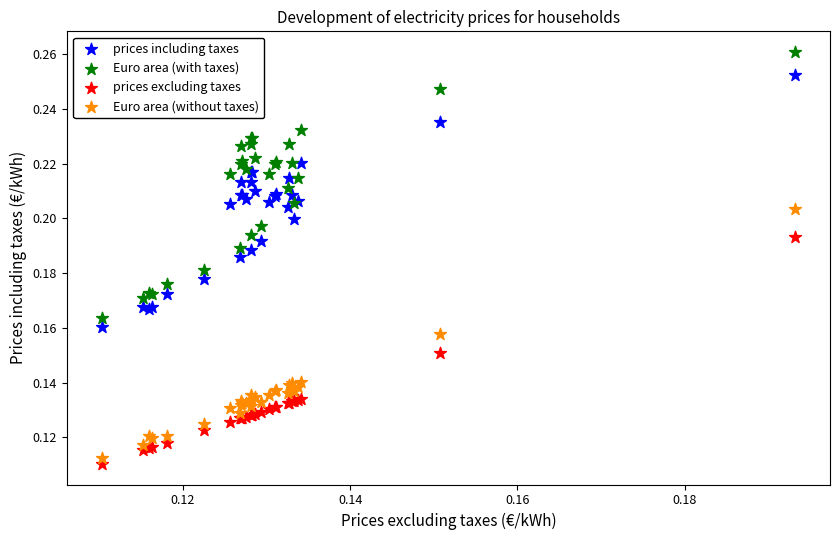

Which series contains the highest Y value?

Euro area (with taxes)